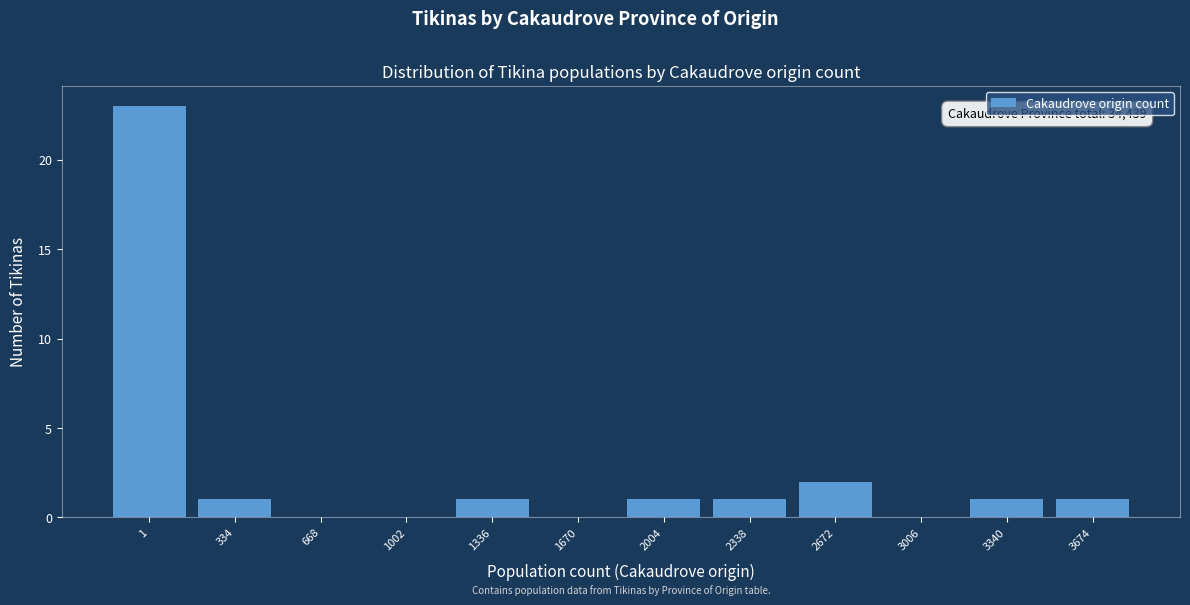

Reading left to right, list all the values displayed in this chart.

1=23	334=1	668=0	1002=0	1336=1	1670=0	2004=1	2338=1	2672=2	3006=0	3340=1	3674=1